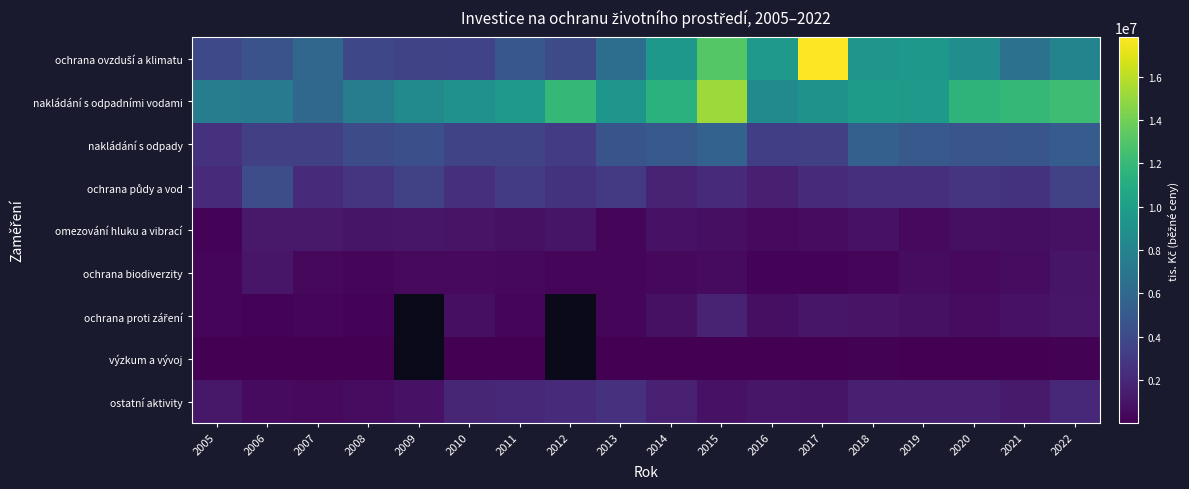

True or false: omezování hluku a vibrací has a value of 1006983.0 at 2008.

True